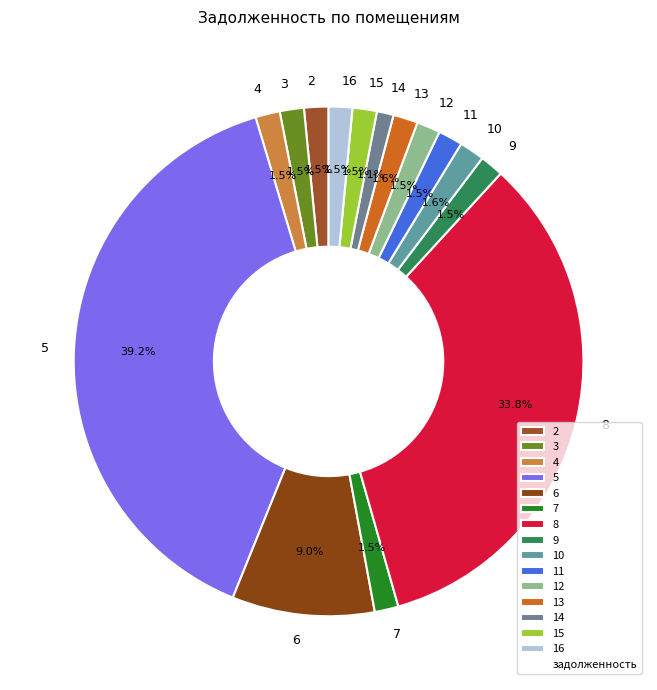

Does 3 represent more than half of the total?

No